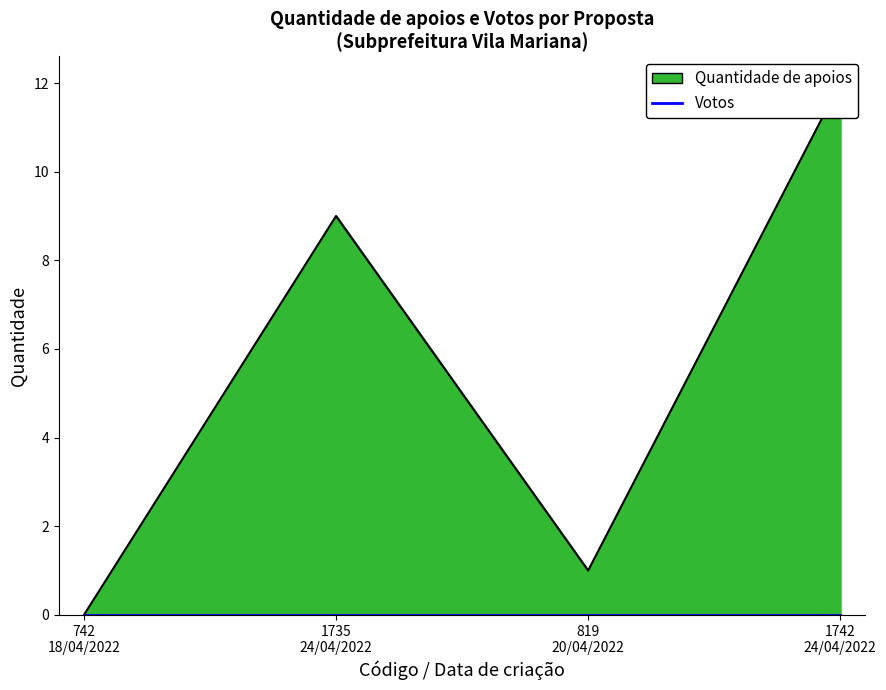

Does the chart have visible grid lines?

No